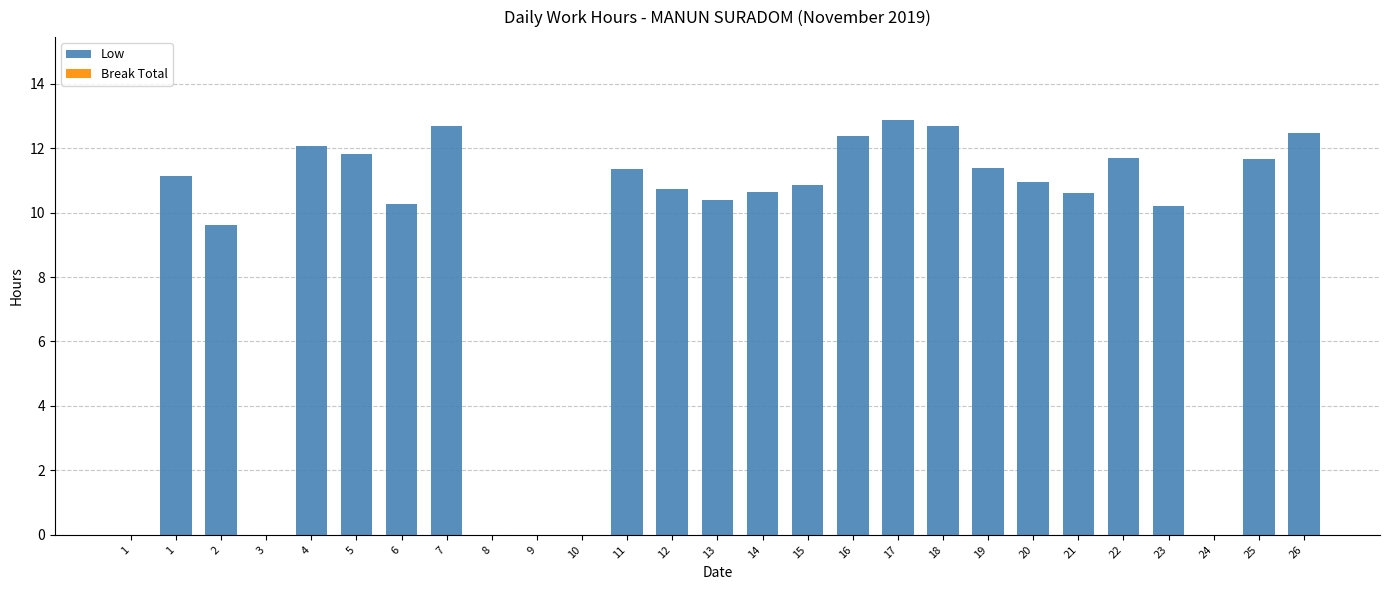

Are the bars horizontal?

No